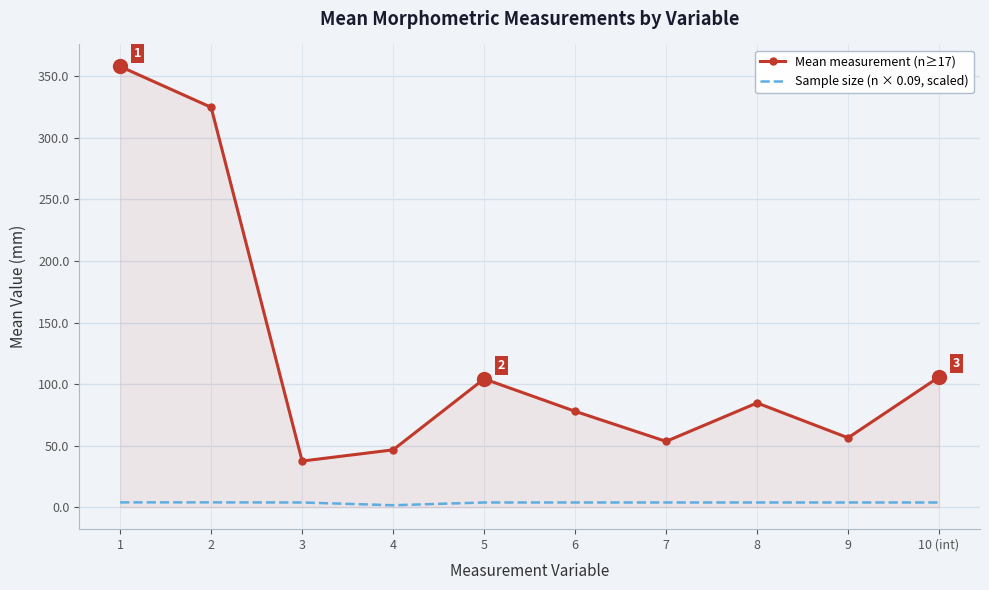

Rank the series by their average value, from highest to lowest.

Mean measurement (n≥17), Sample size (n × 0.09, scaled)